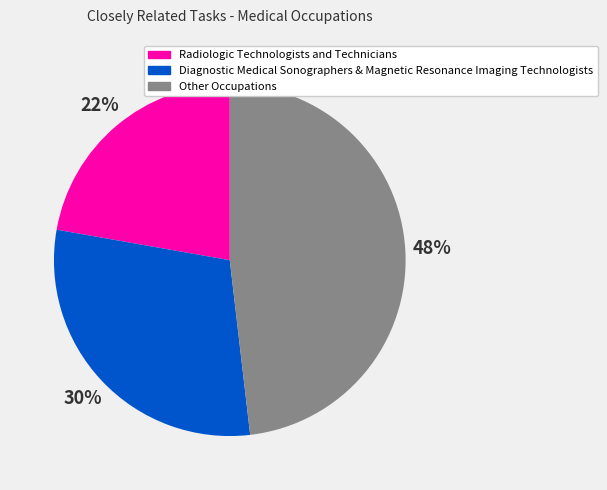

Rank the categories by value from highest to lowest.

Other Occupations, Diagnostic Medical Sonographers & Magnetic Resonance Imaging Technologists, Radiologic Technologists and Technicians